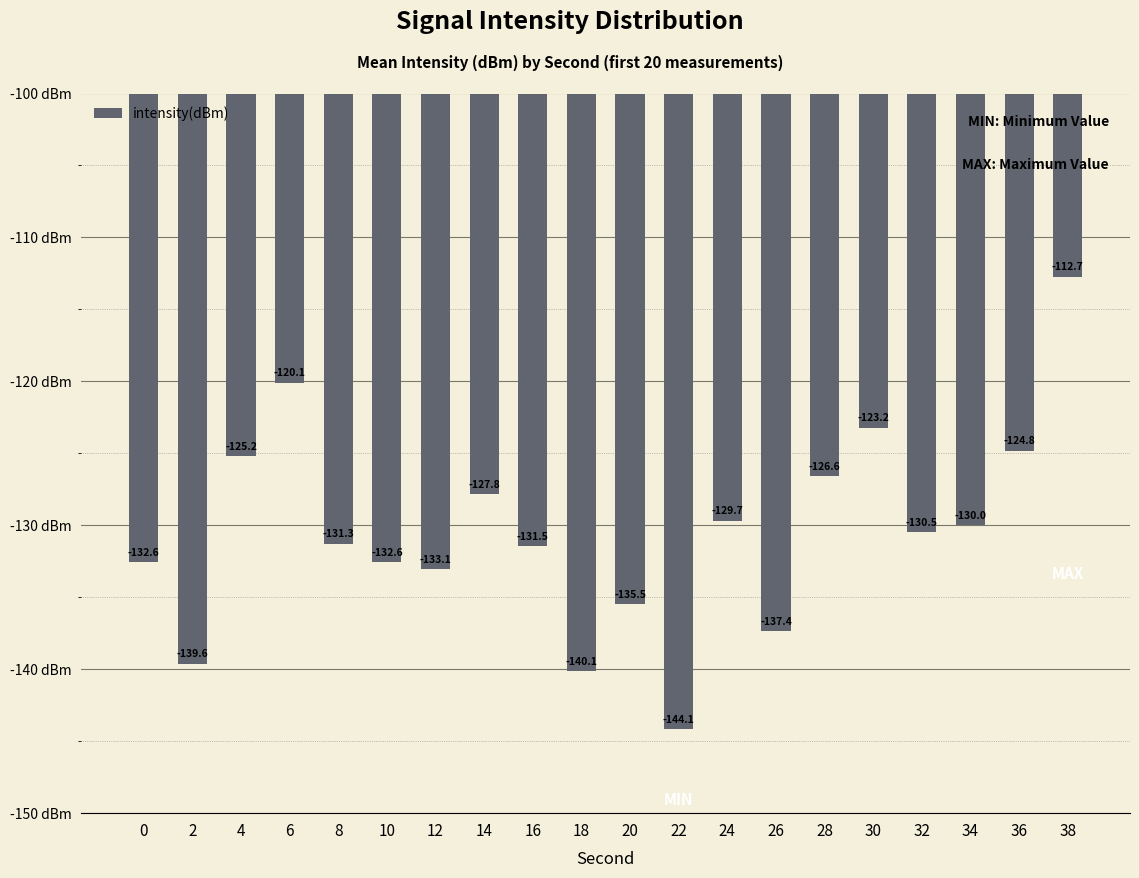

Reading left to right, extract all data points from this chart.

0=-132.6	2=-139.6	4=-125.2	6=-120.1	8=-131.3	10=-132.6	12=-133.1	14=-127.8	16=-131.5	18=-140.1	20=-135.5	22=-144.1	24=-129.7	26=-137.4	28=-126.6	30=-123.2	32=-130.5	34=-130.0	36=-124.8	38=-112.7